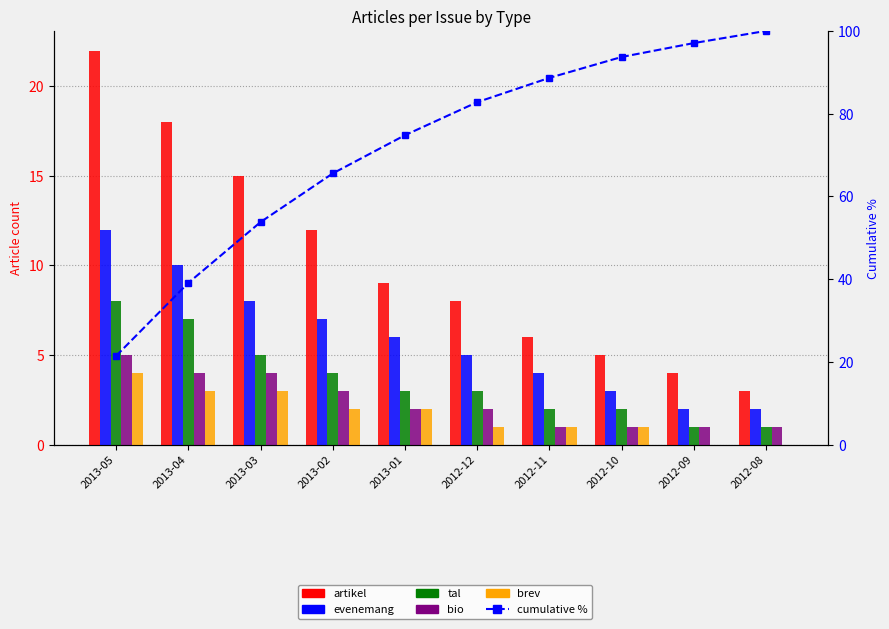

True or false: percentile rank within the sample has a value of 39.1 at 2013-04.

True